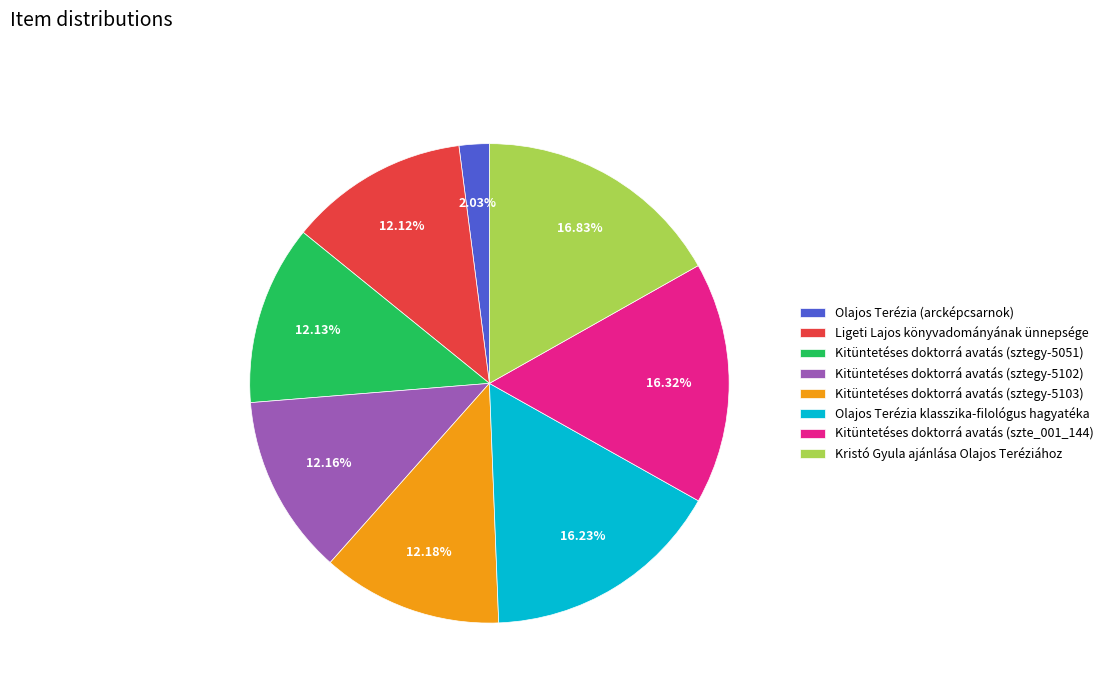

How many slices are in this pie chart?

8